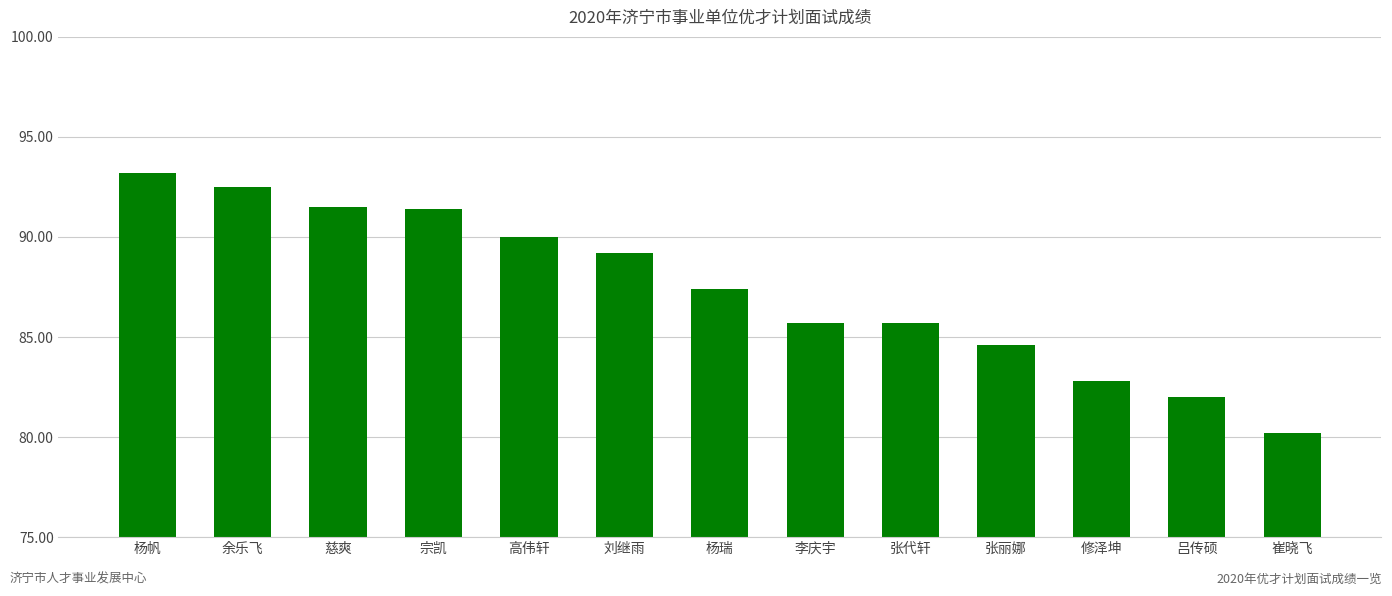

How many data points are less than 87?

6